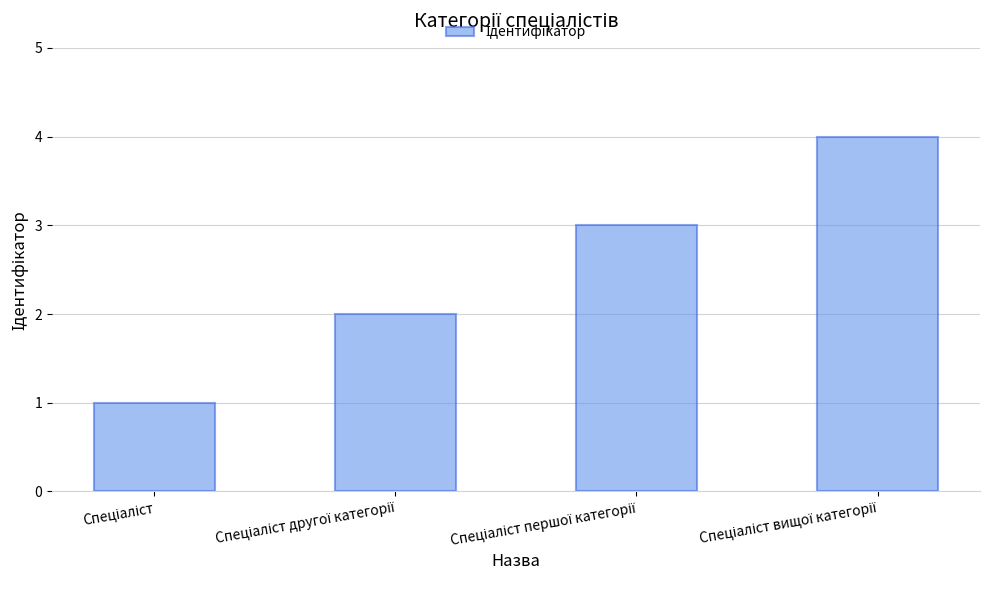

What is the sum of all values?

10